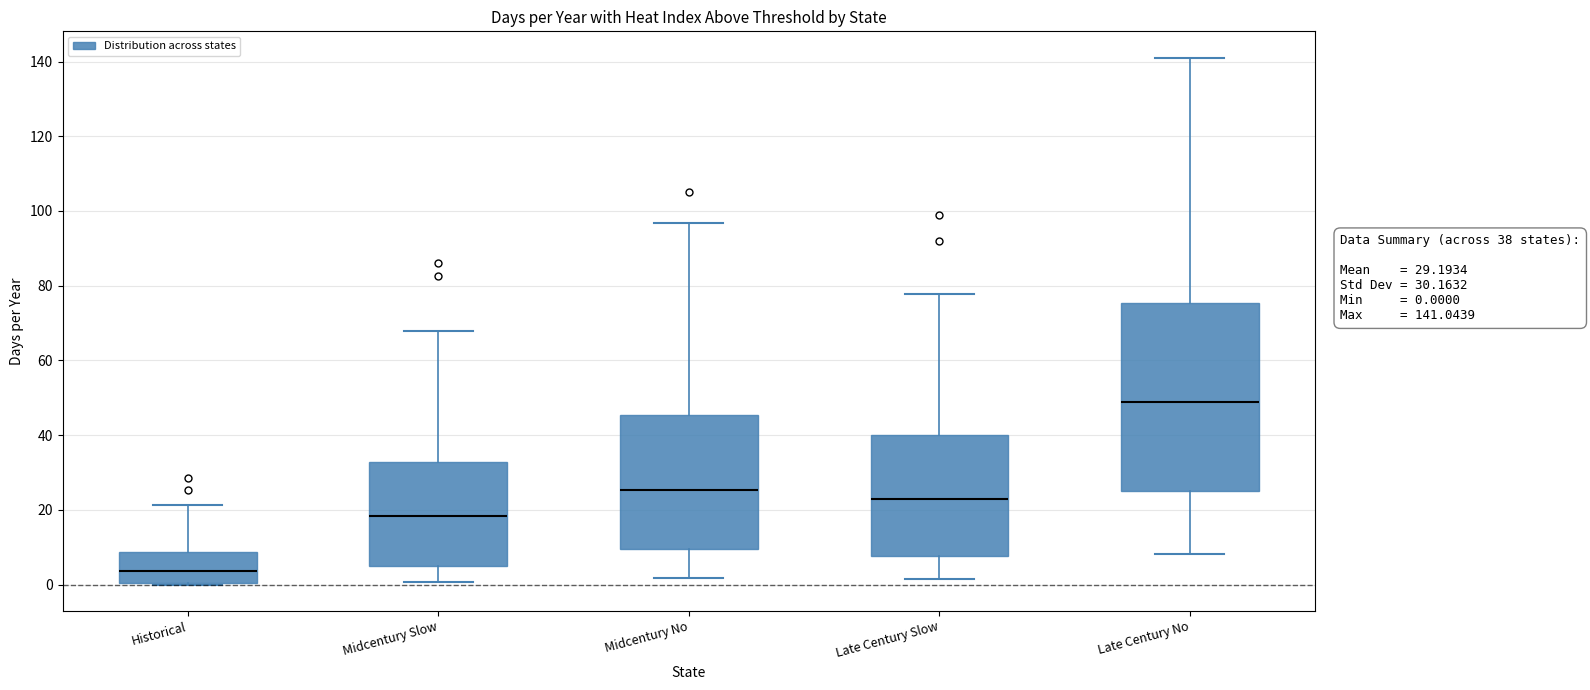

Comparing the boxes themselves (not the whiskers), which one is the tallest?

Late Century No